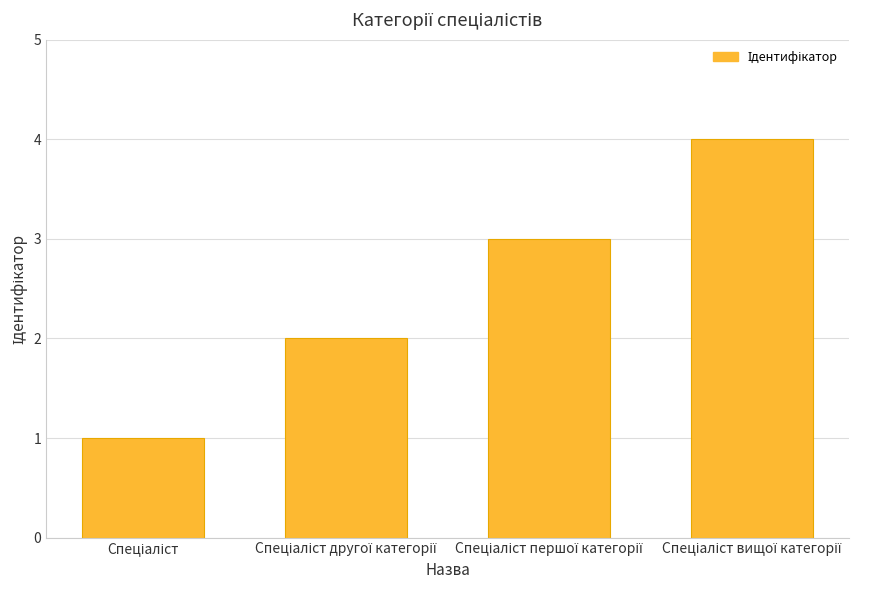

What is the sum of all values?

10